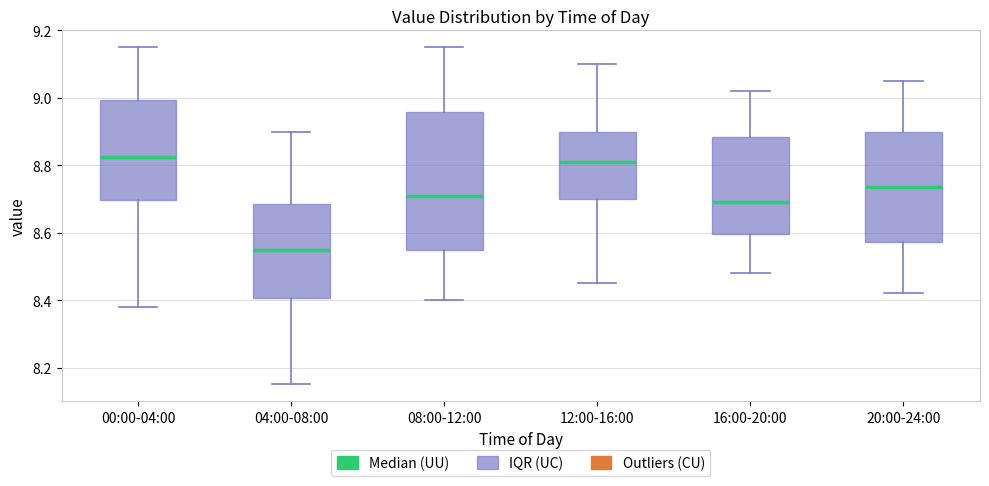

Where is the lower edge of the box for 20:00-24:00 on the y-axis? The values are not printed on the chart, so give them approximately, as read against the axis.

8.58